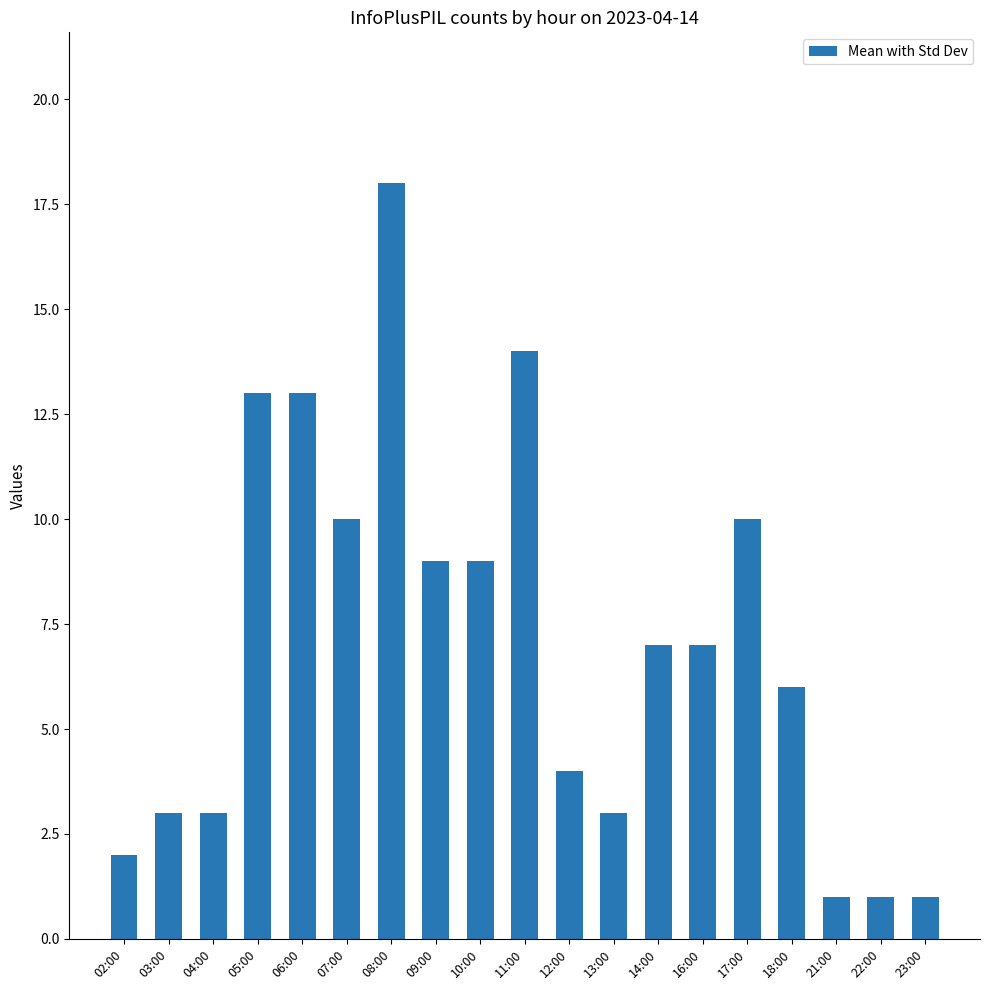

What is the difference between the values at 17:00 and 06:00?

3